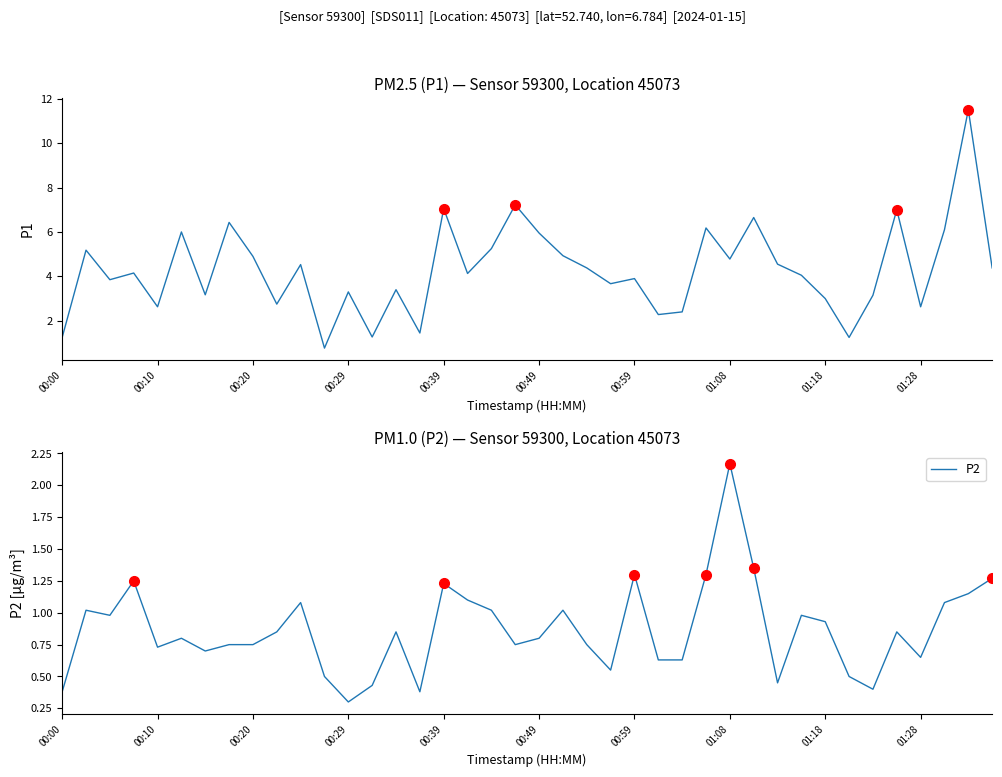

Rank the series at 23 from highest to lowest value.

P1, P2